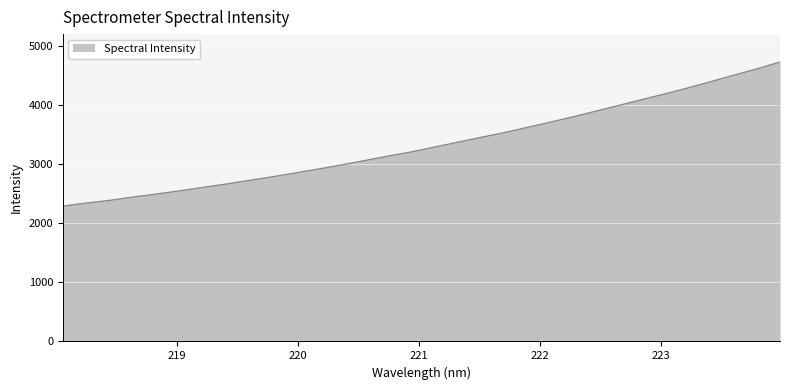

What is the smallest value displayed?

2286.0